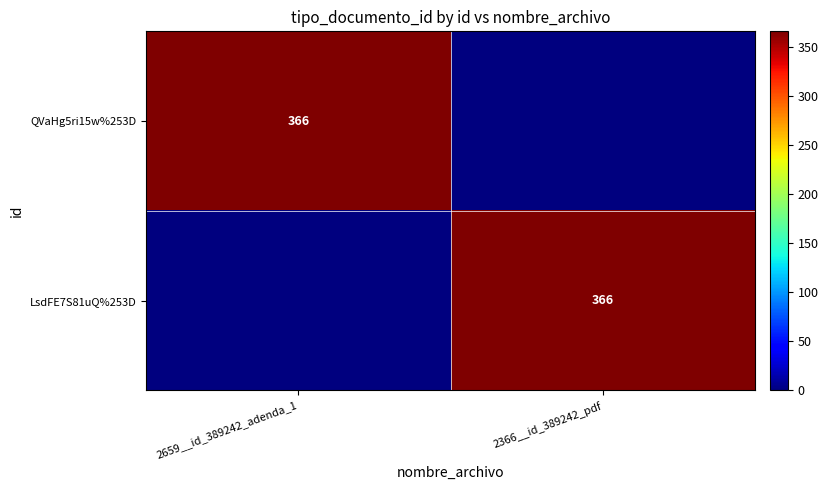

True or false: QVaHg5ri15w%253D has a value of 253 at 2659__id_389242_adenda_1.

False